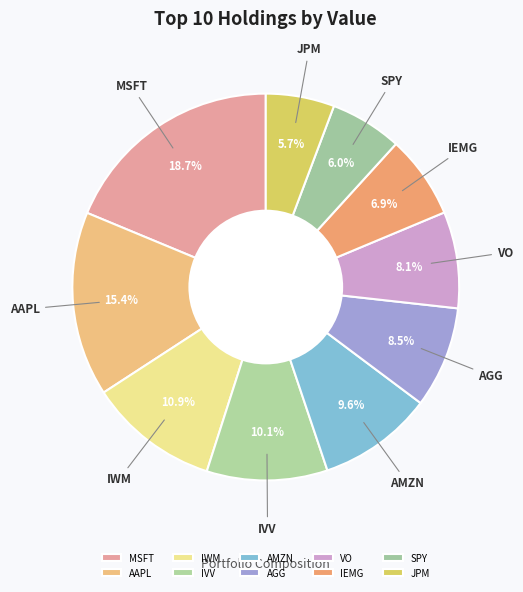

Does SPY represent more than half of the total?

No